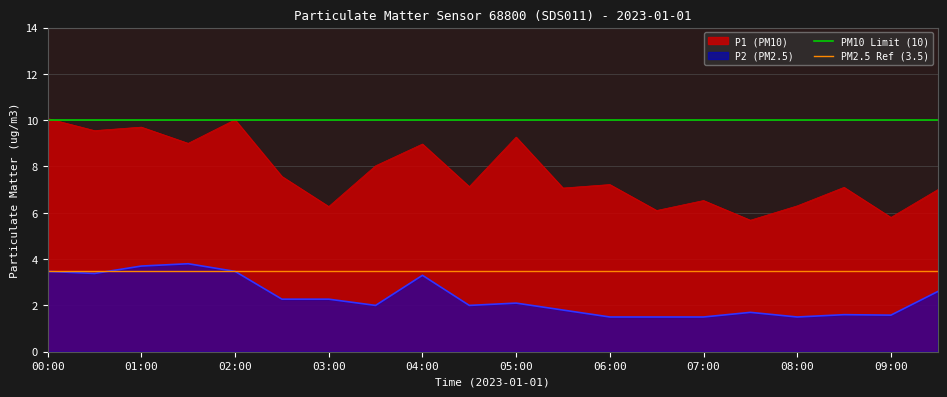

At which category is the sum across all series the highest?

00:00